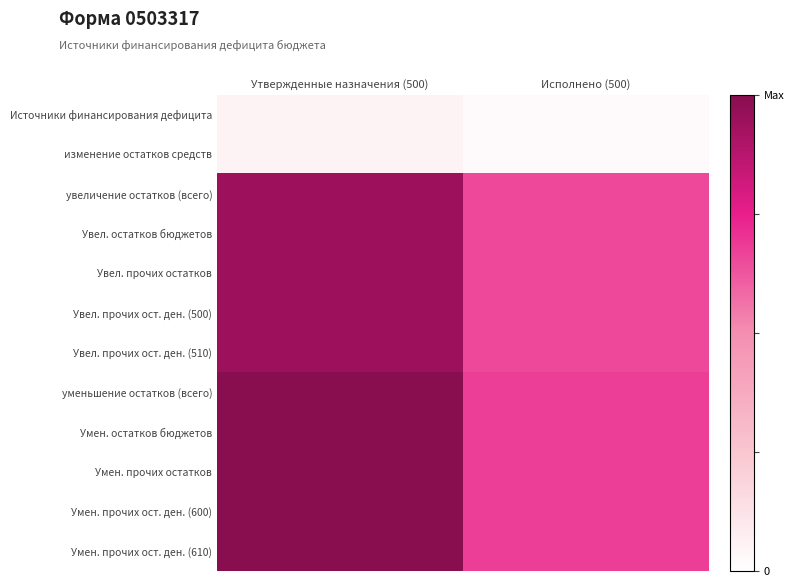

How many categories are shown in the chart?

2